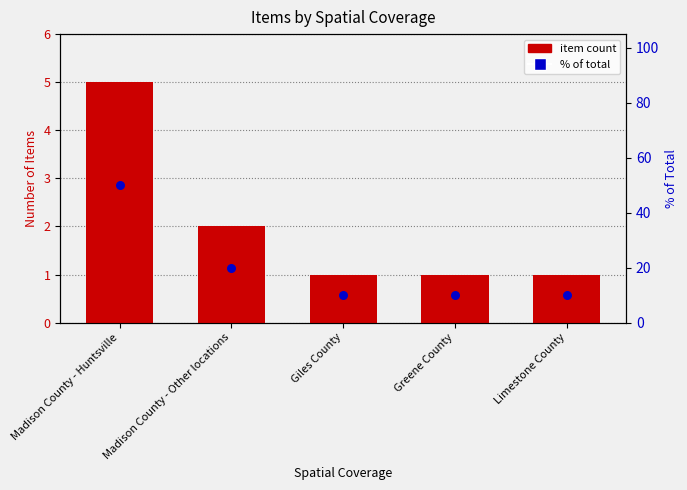

Which series has the largest Y range (max minus min)?

% of total